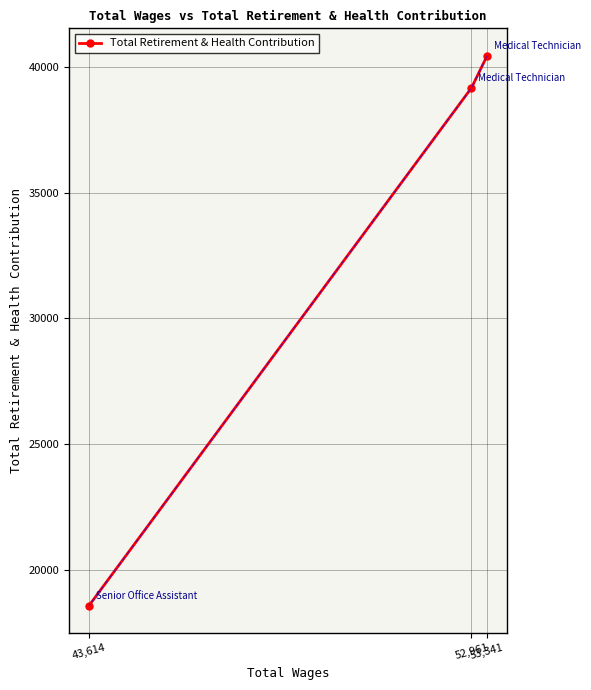

The chart shows a value of 25866 at 53,341. True or false?

False